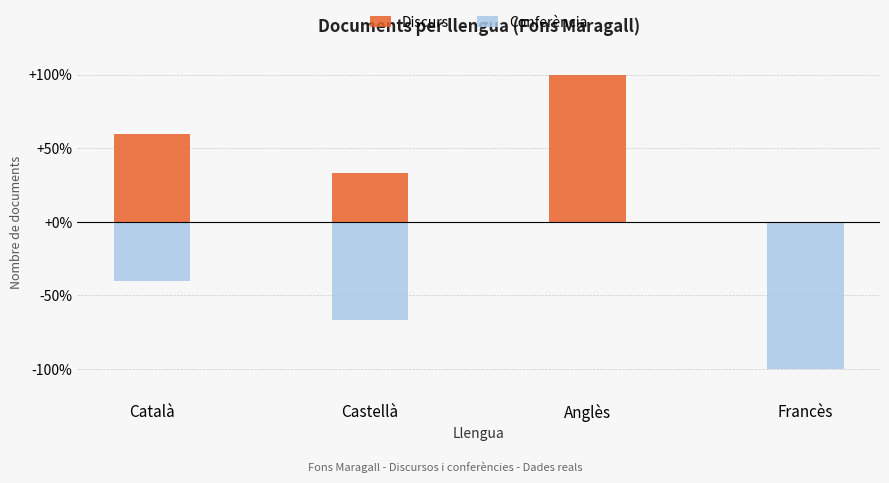

What is the difference between the maximum and minimum values in the Conferència series?

100.0